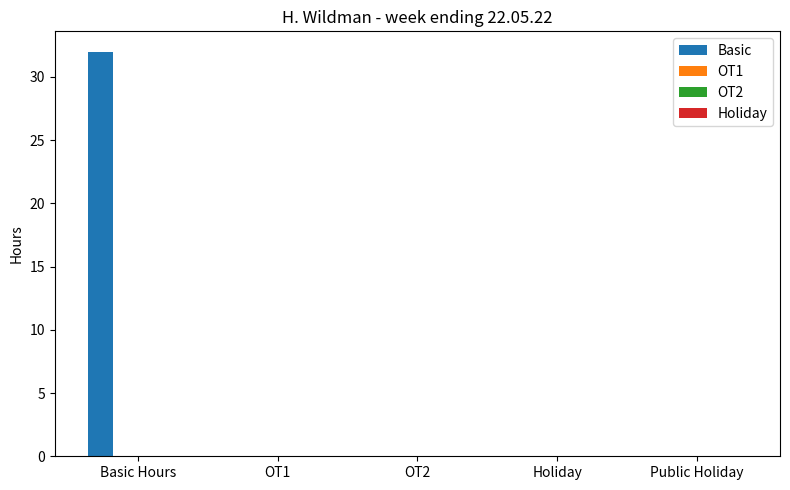

What is the greatest value displayed?

32